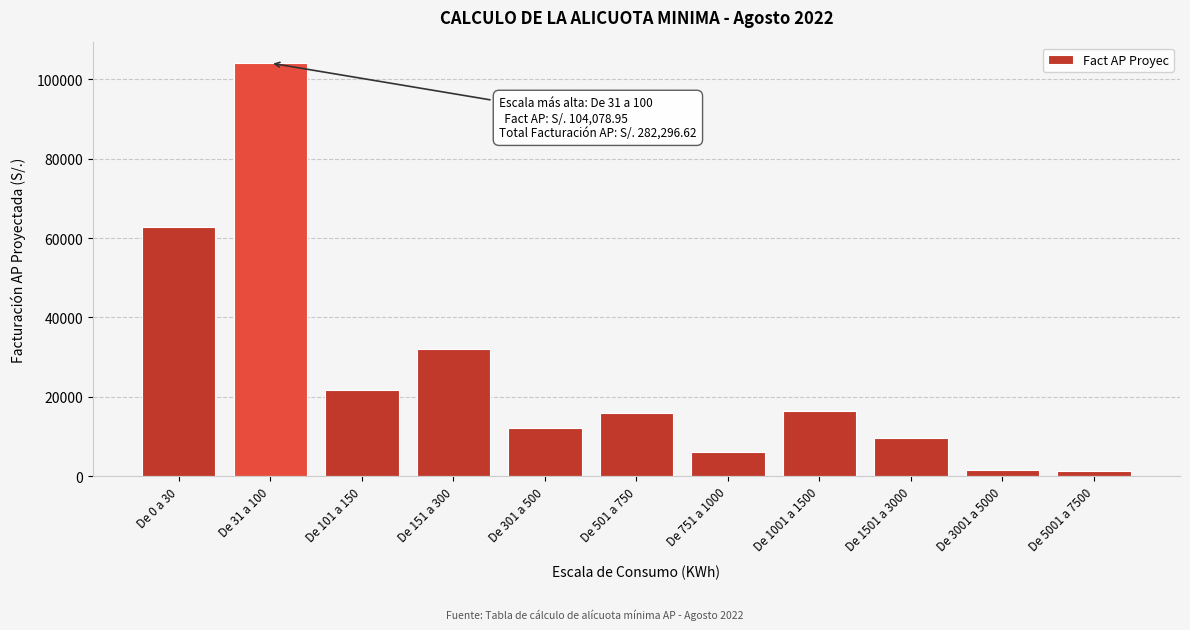

Which category has the highest value across all series?

De 31 a 100